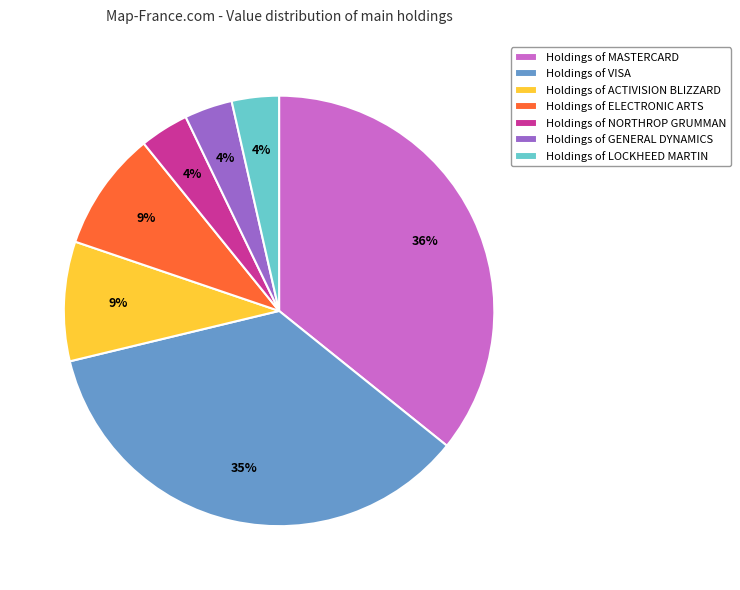

Does any single category account for the majority?

No